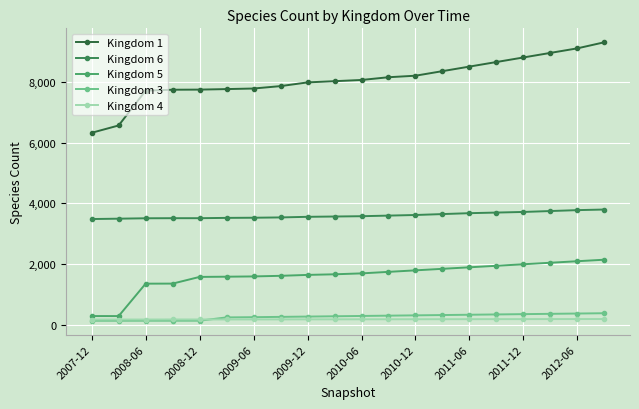

How many values in the Kingdom 3 series are below 300?

10